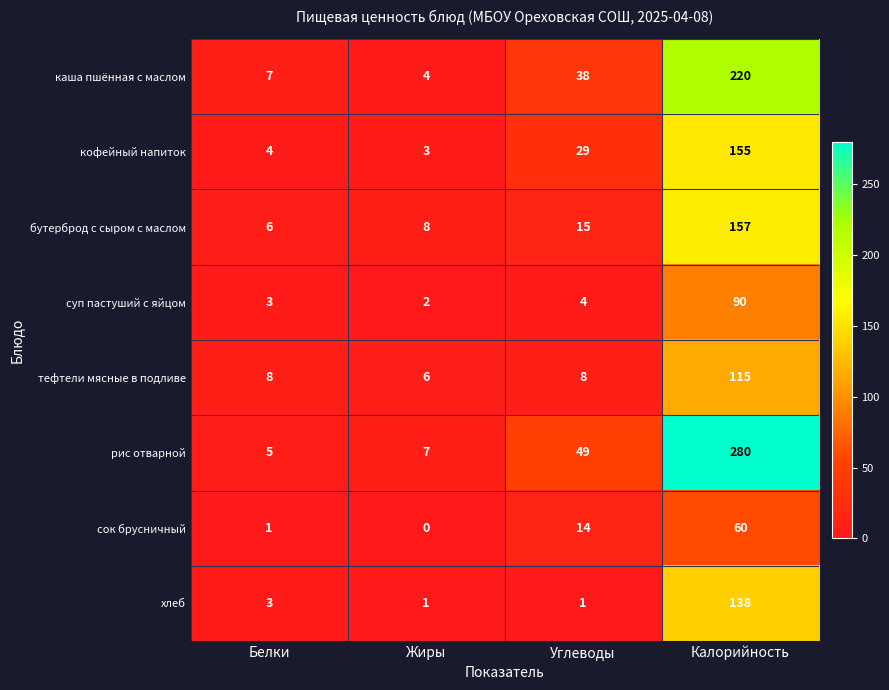

What is the difference between the second highest and minimum values in the рис отварной series?

44